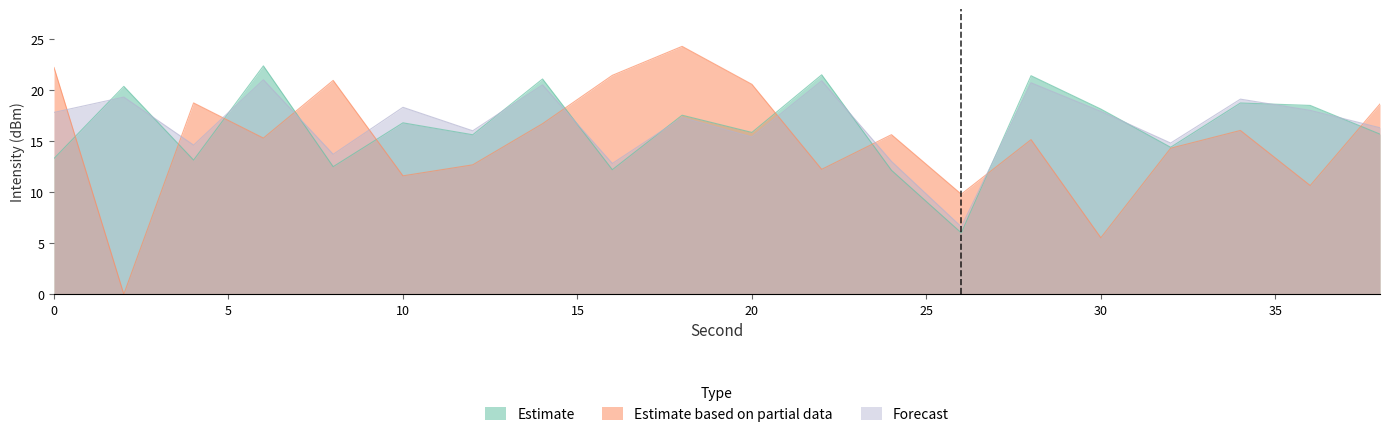

What is the difference between the second highest and second lowest values in the Estimate based on partial data series?

16.7